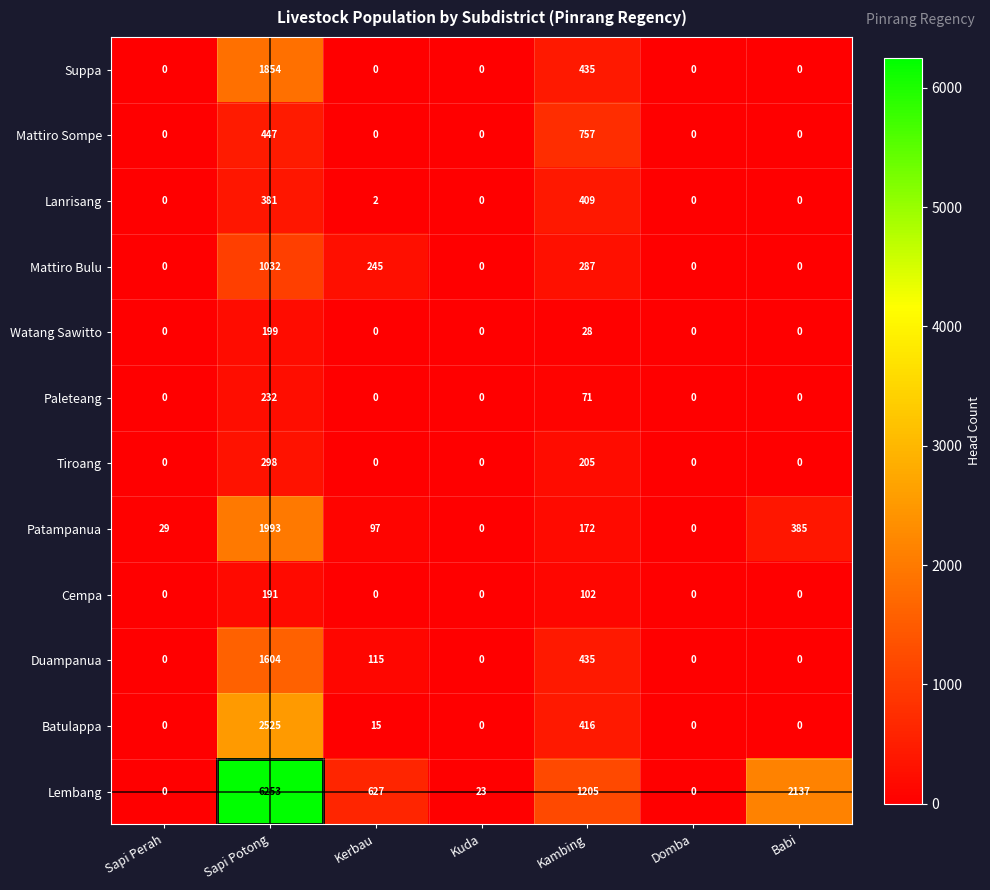

What is the difference between the Cempa values at Sapi Potong and Babi?

191